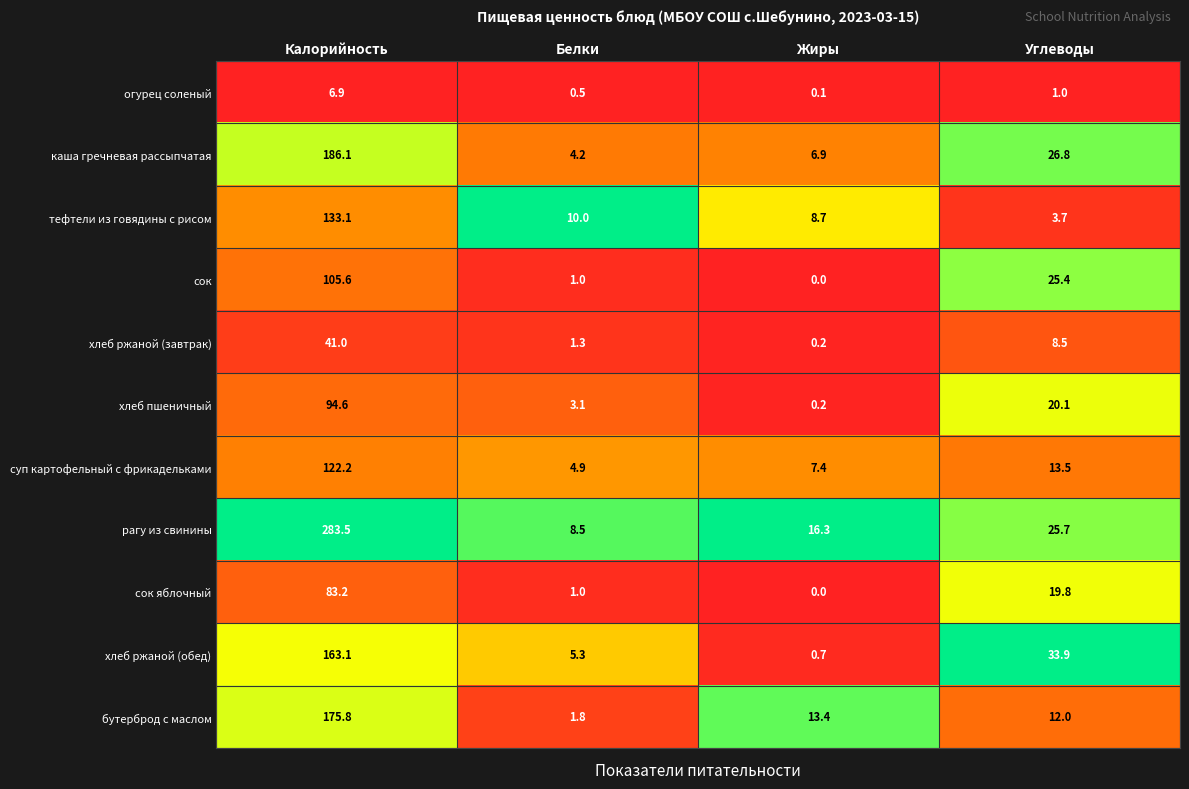

The value of сок at Жиры is 0.0. True or false?

True